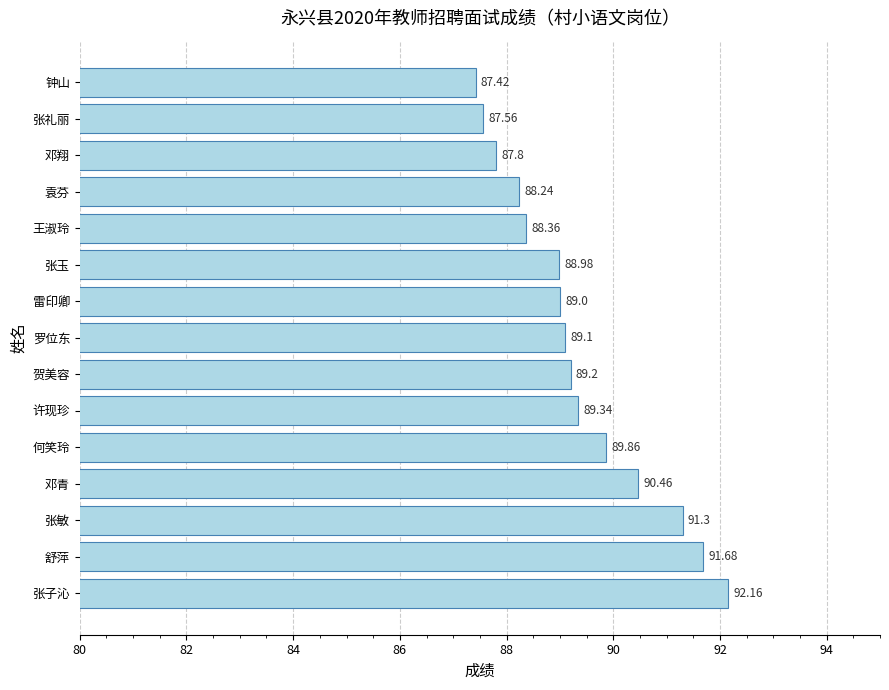

Which has a higher value, 何笑玲 or 张敏?

张敏